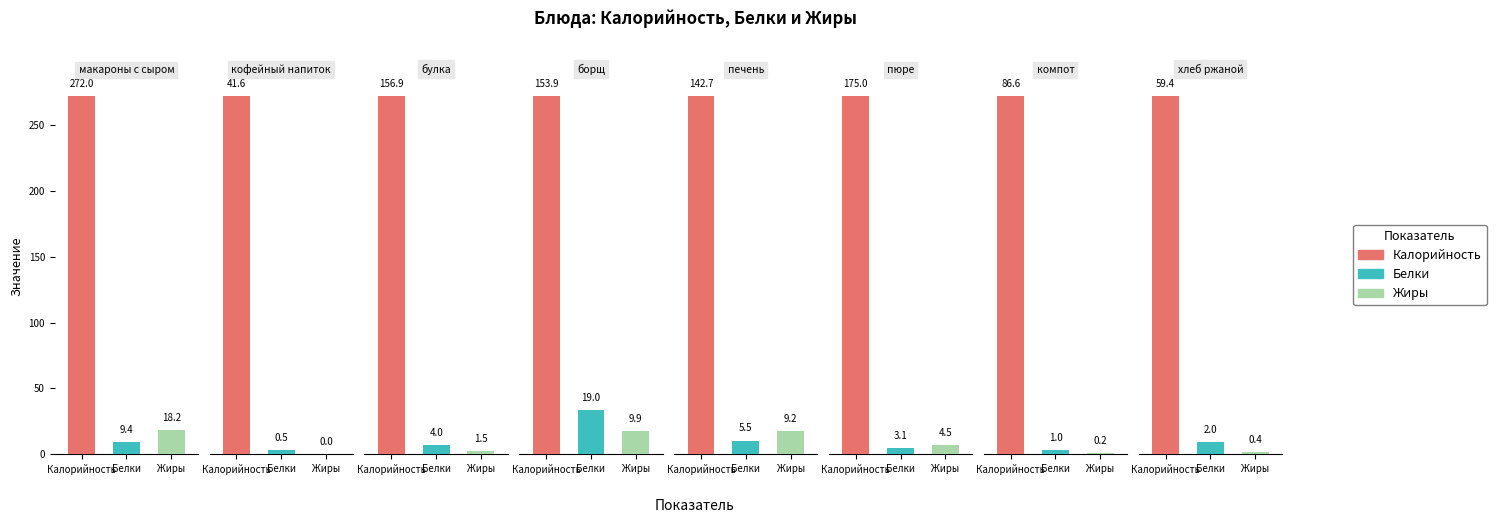

At how many categories does at least one series exceed 145?

4